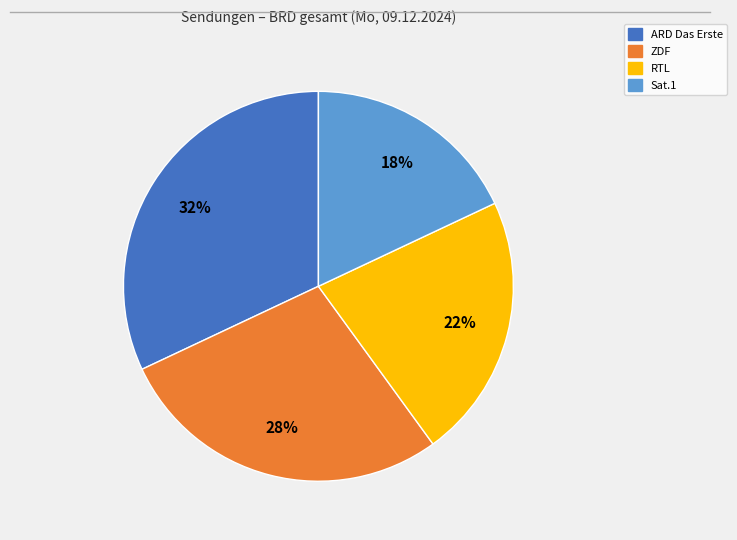

The ARD Das Erste slice represents 32% of the pie. True or false?

True